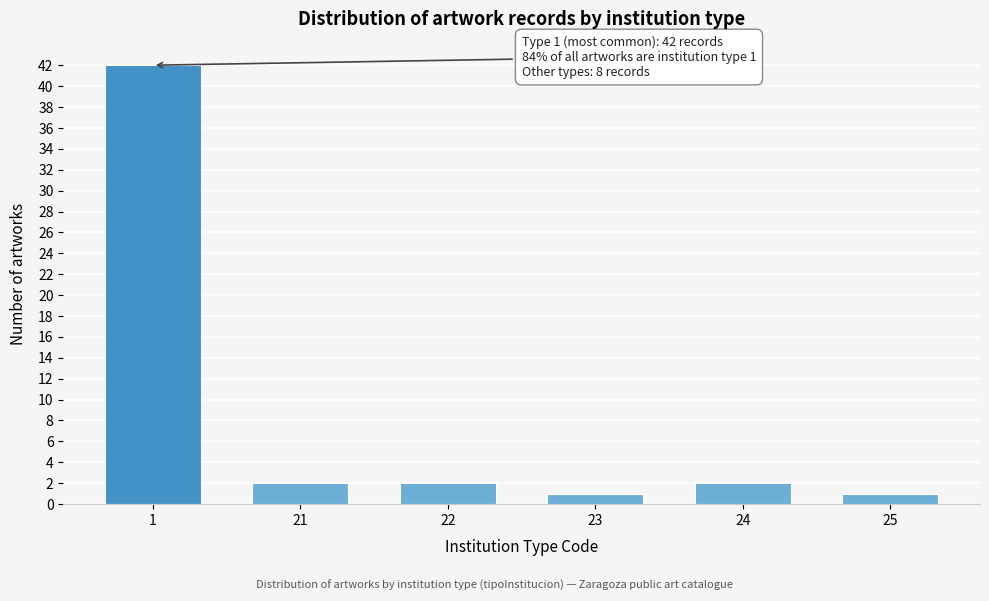

Reading left to right, transcribe all the data shown in this chart.

42	2	2	1	2	1